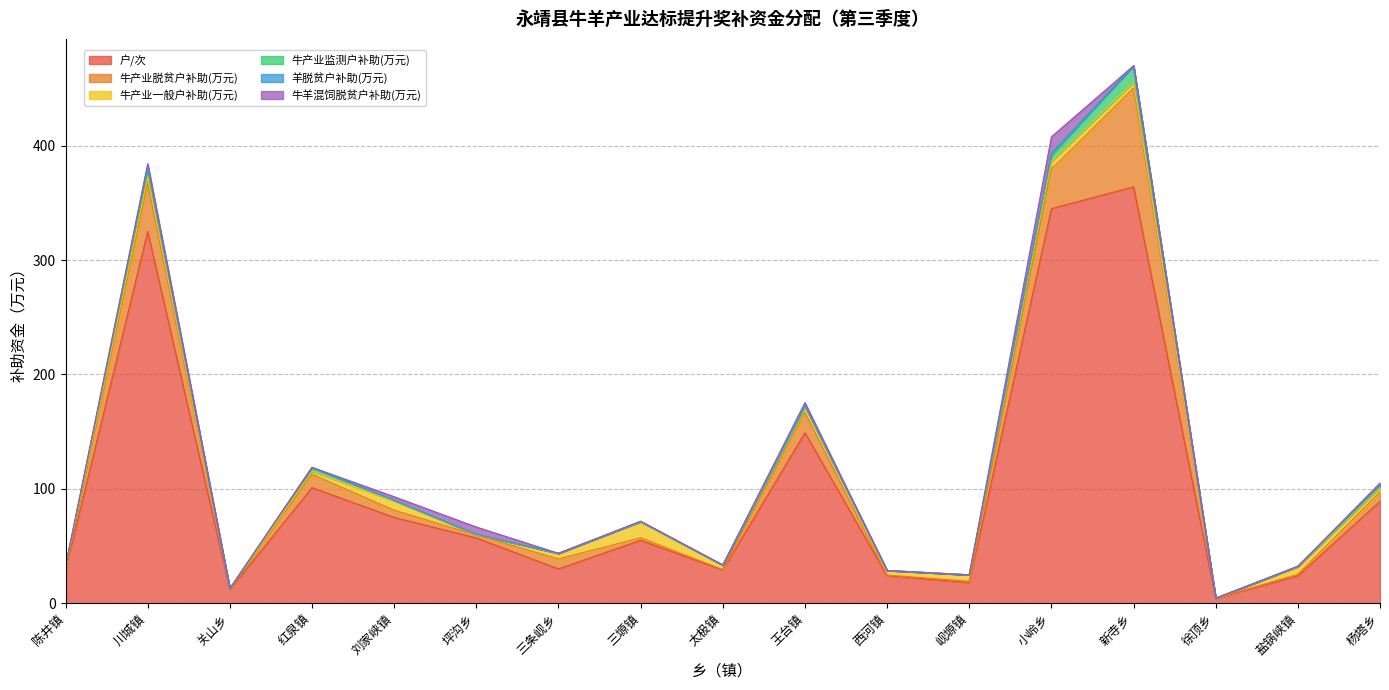

What is the difference between the maximum and second lowest values in the 户/次 series?

352.0